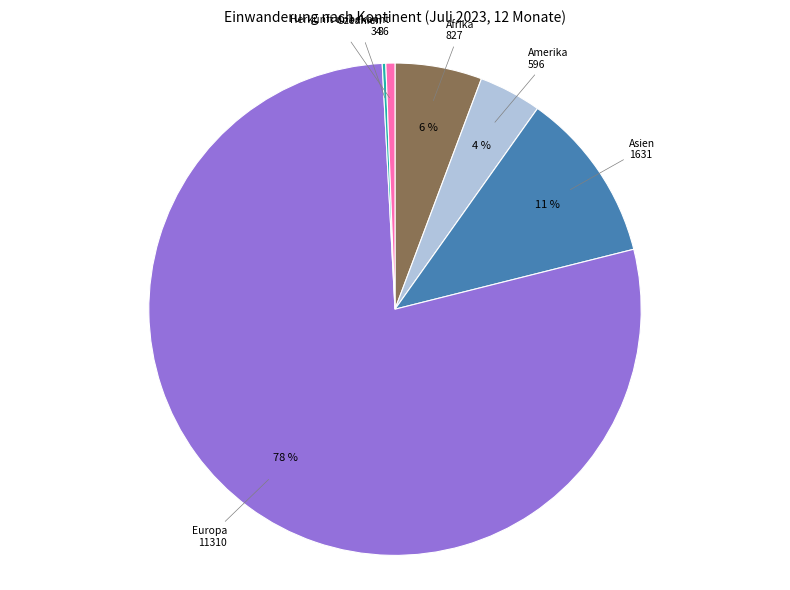

Does any single category account for the majority?

Yes